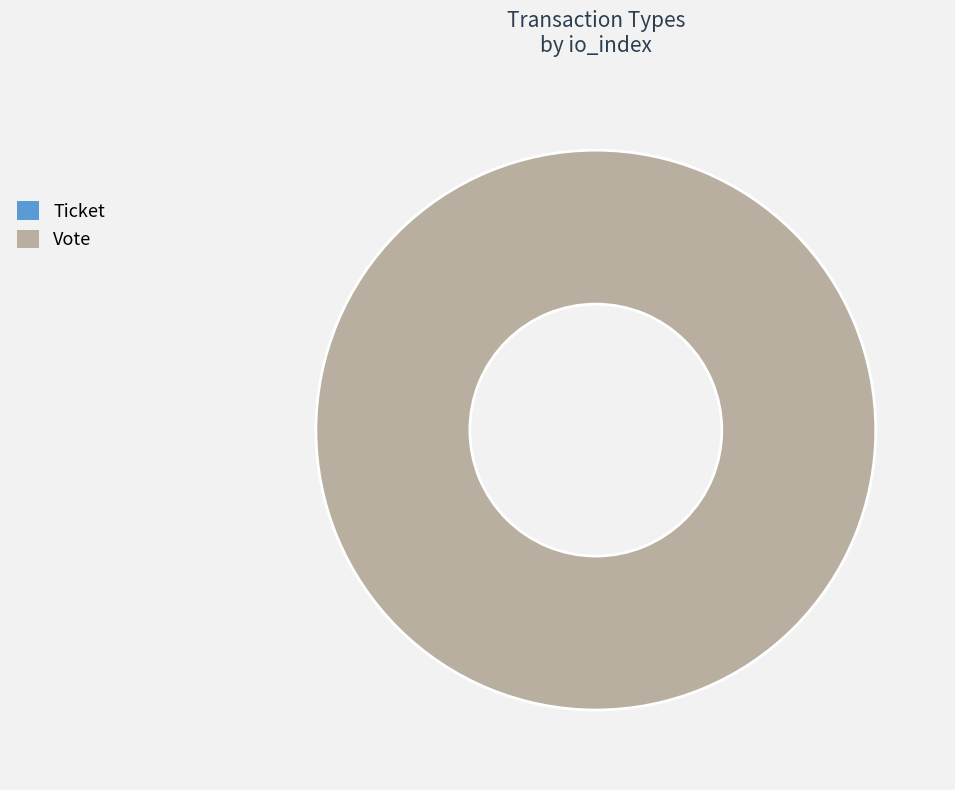

Is the sum of Vote and Ticket greater than half?

Yes